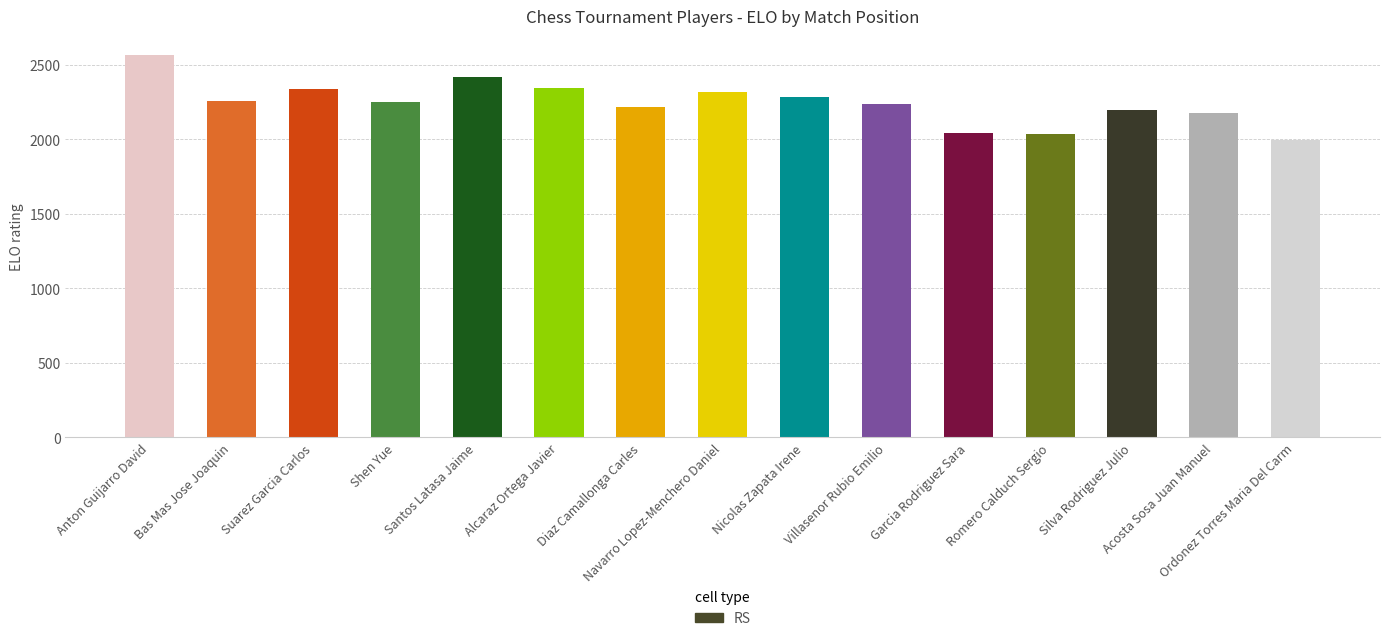

What is the label of the 4th bar from the left?

Shen Yue